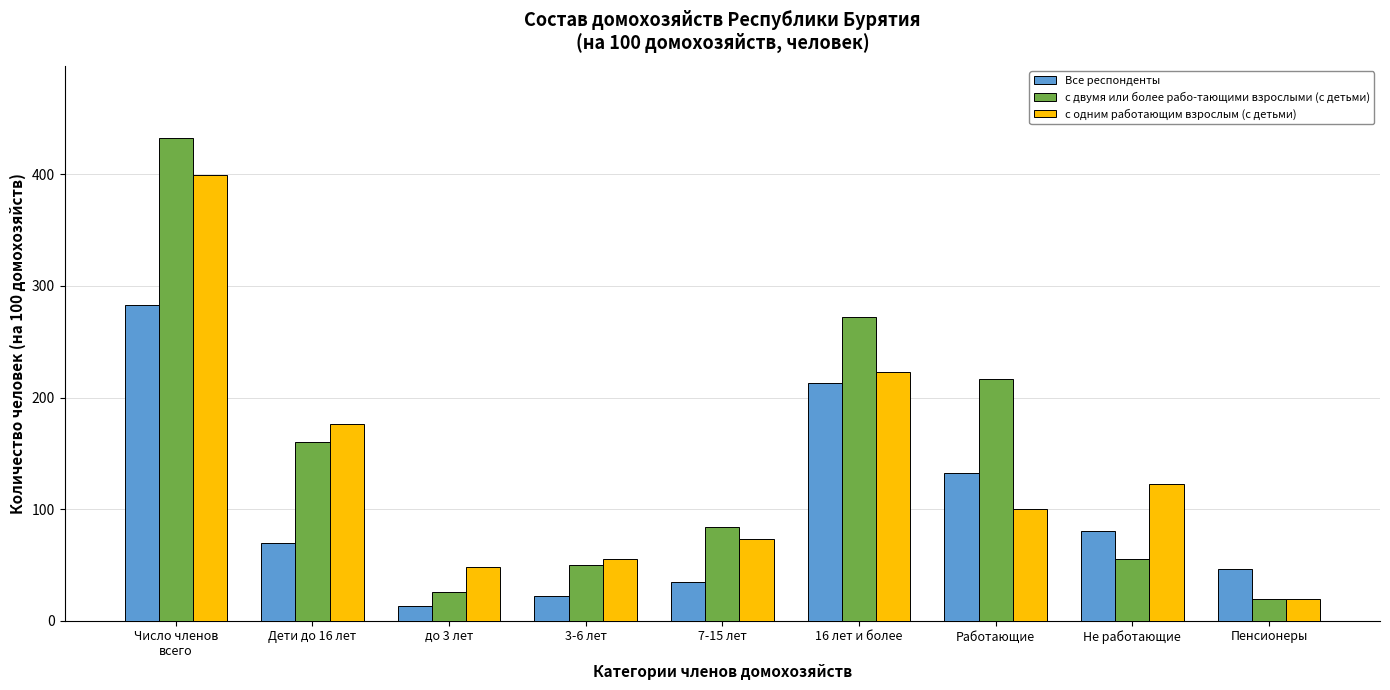

Which series has the largest range (max minus min)?

с двумя или более рабо-тающими взрослыми (с детьми)